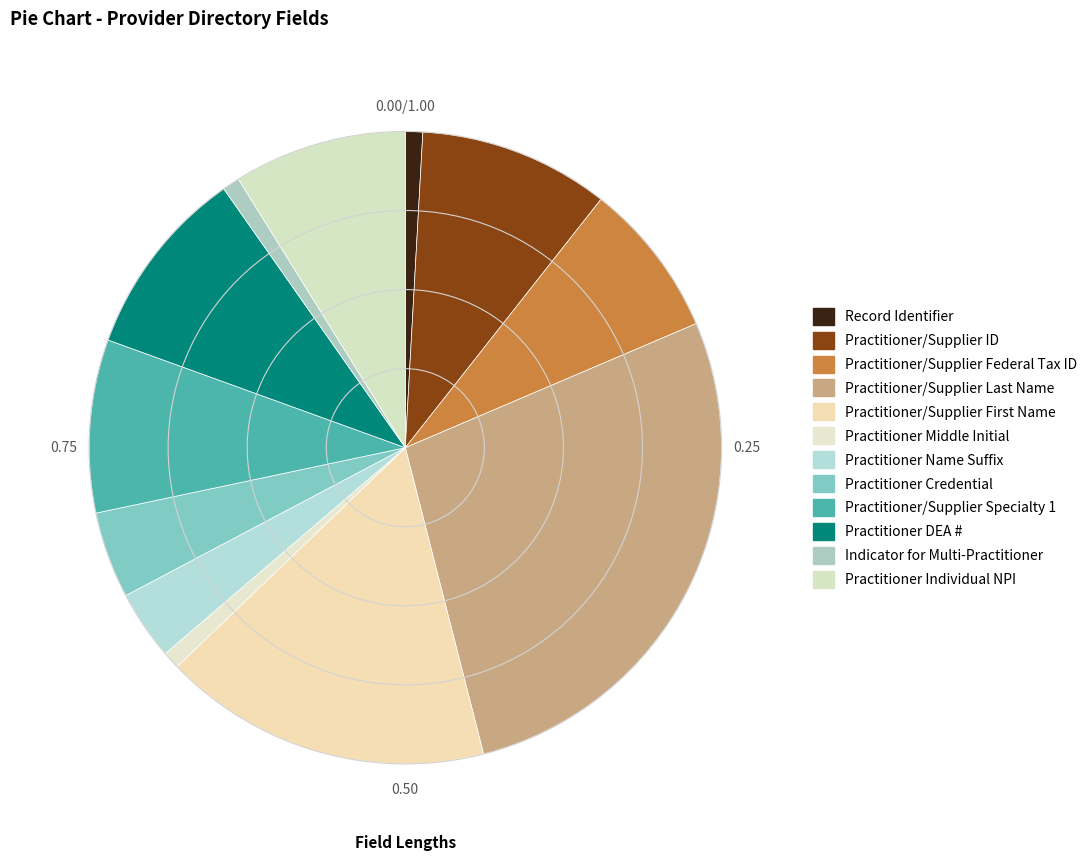

How many segments does this pie chart have?

12